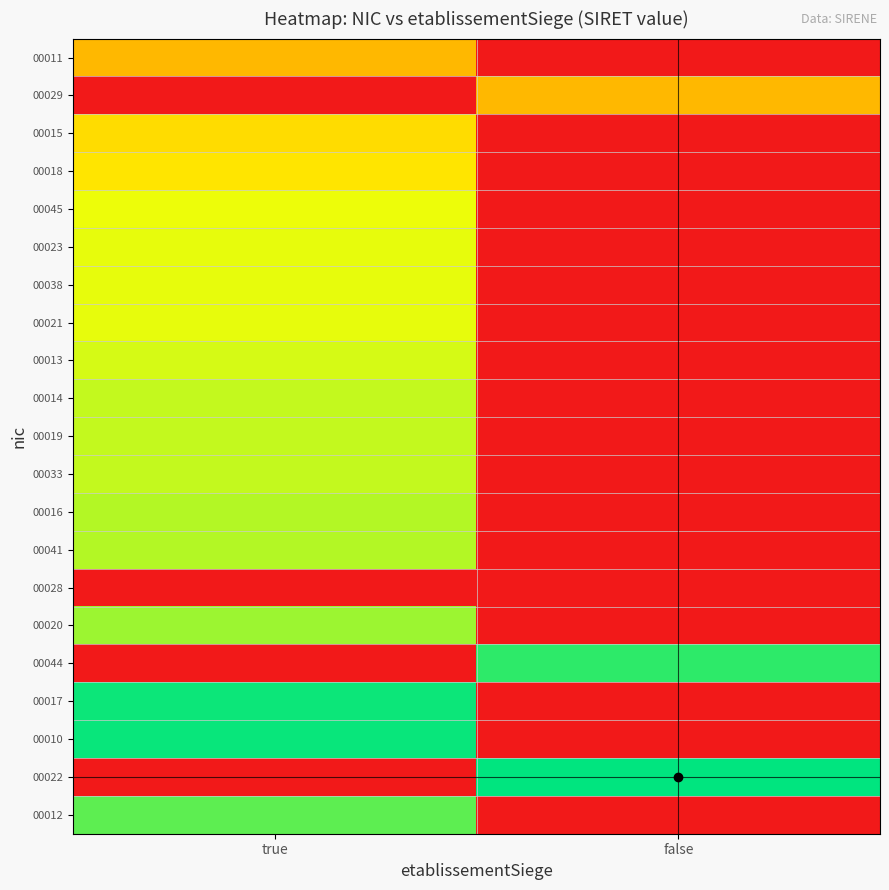

What is the total value across all series at false?

2.4